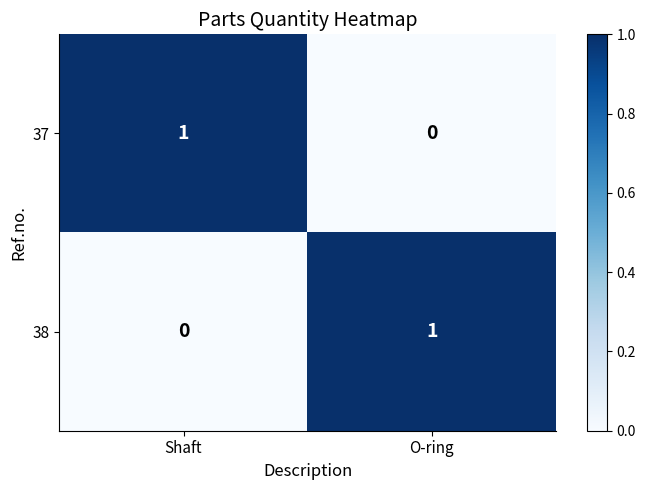

At which label is 38 closest to 0?

Shaft